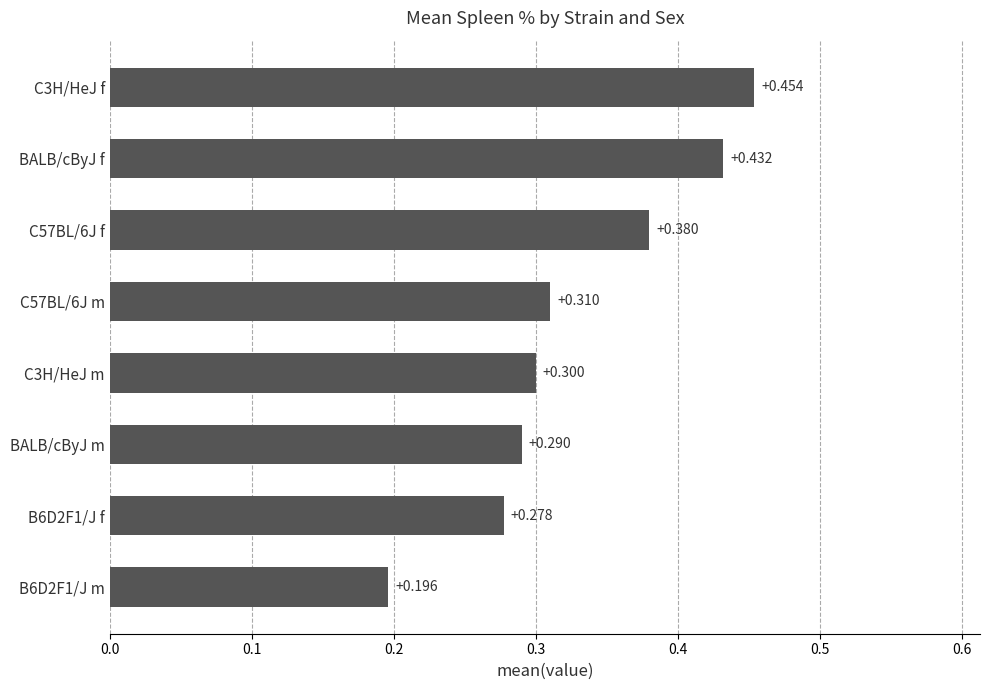

At which category does the chart reach its peak across all series?

C3H/HeJ f